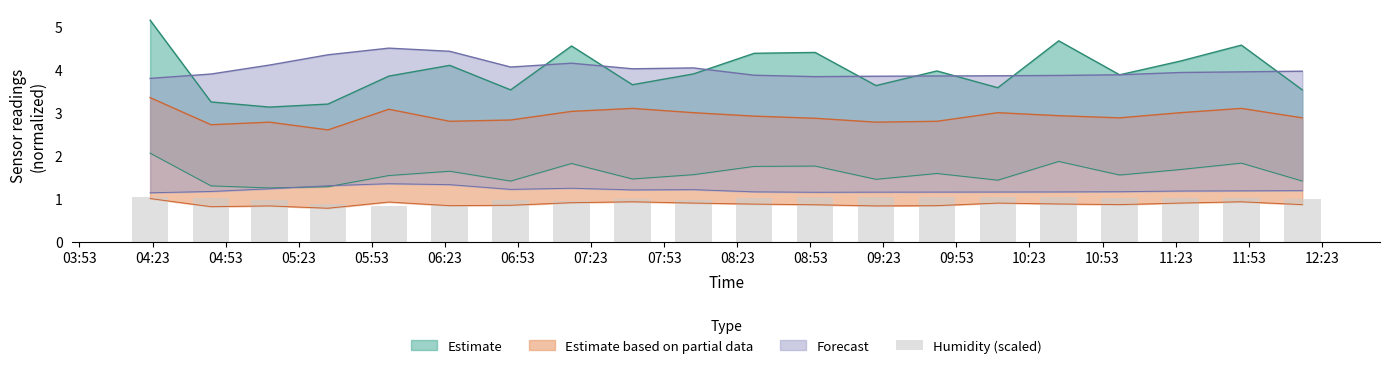

True or false: the data shows 1.0 at 07:53.

True